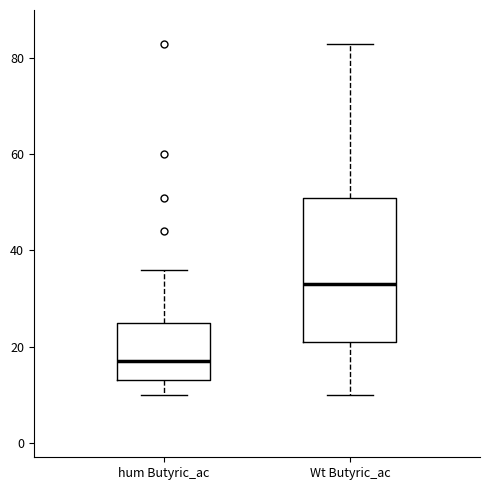

Reading left to right, read every box against the y-axis: the position of its median line, the range the box covers, and the ends of its whiskers. The values are not printed on the chart, so give them approximately, as read against the axis.

hum Butyric_ac: median 18, box 14 to 26, whiskers 10 to 36
Wt Butyric_ac: median 34, box 22 to 52, whiskers 10 to 84